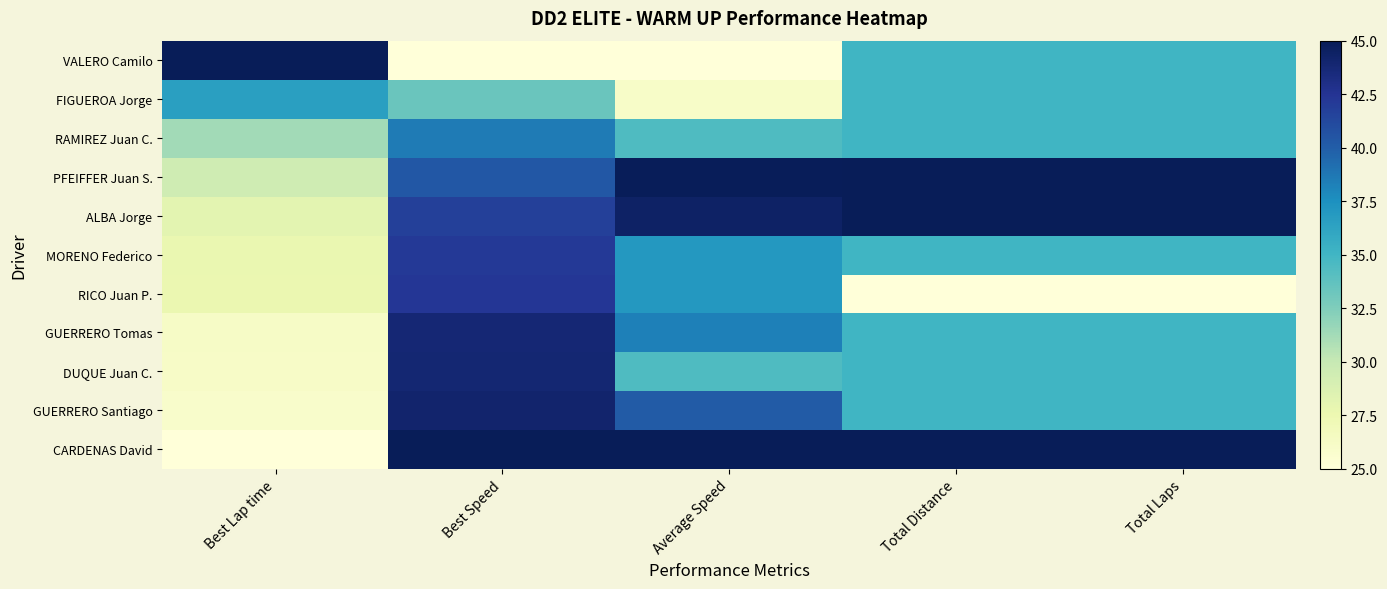

At Best Speed, list the series in order from smallest to largest.

VALERO Camilo, FIGUEROA Jorge, RAMIREZ Juan C., PFEIFFER Juan S., ALBA Jorge, MORENO Federico, RICO Juan P., GUERRERO Tomas, DUQUE Juan C., GUERRERO Santiago, CARDENAS David